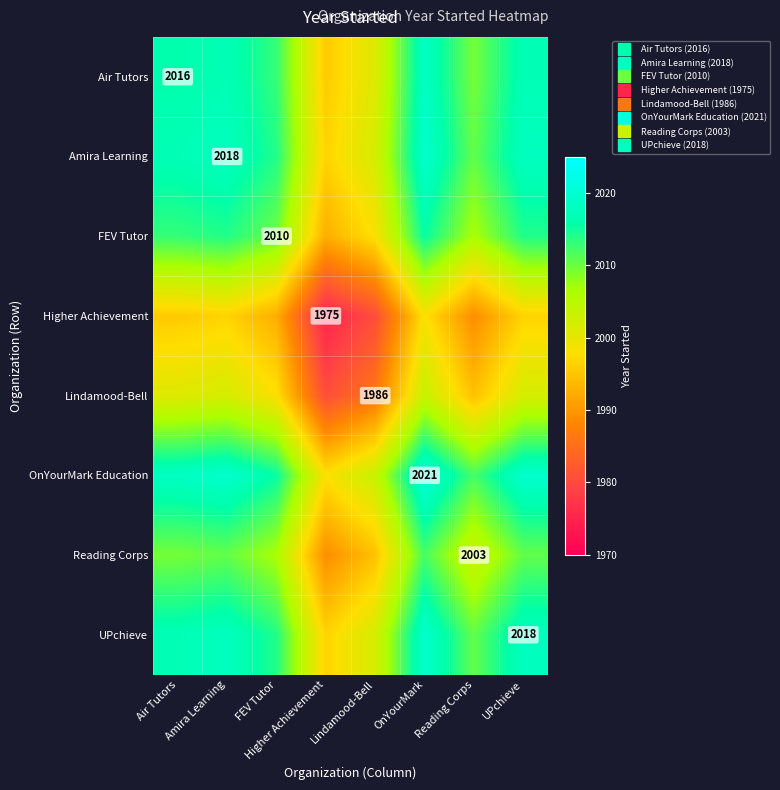

Read the FEV Tutor value at OnYourMark.

2015.5